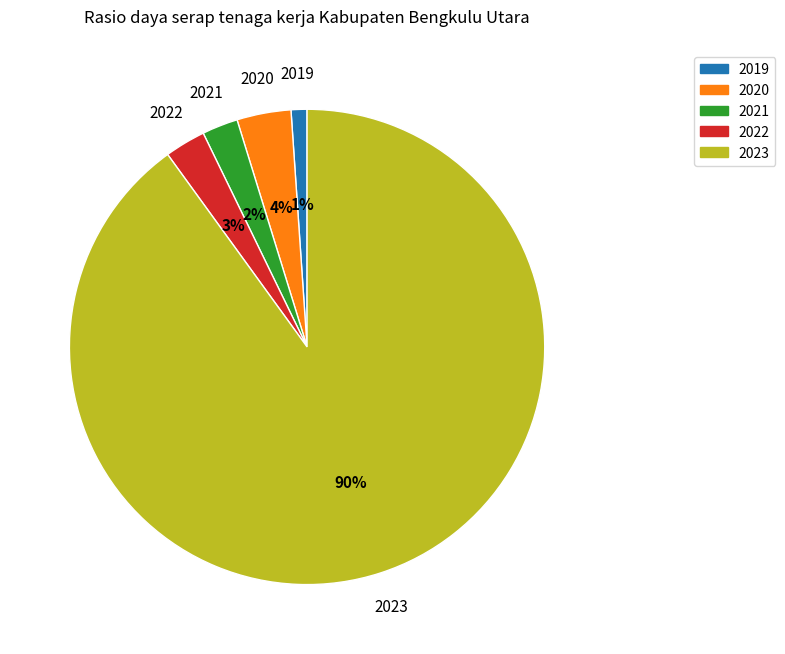

Is there any slice that represents more than half of the pie?

Yes